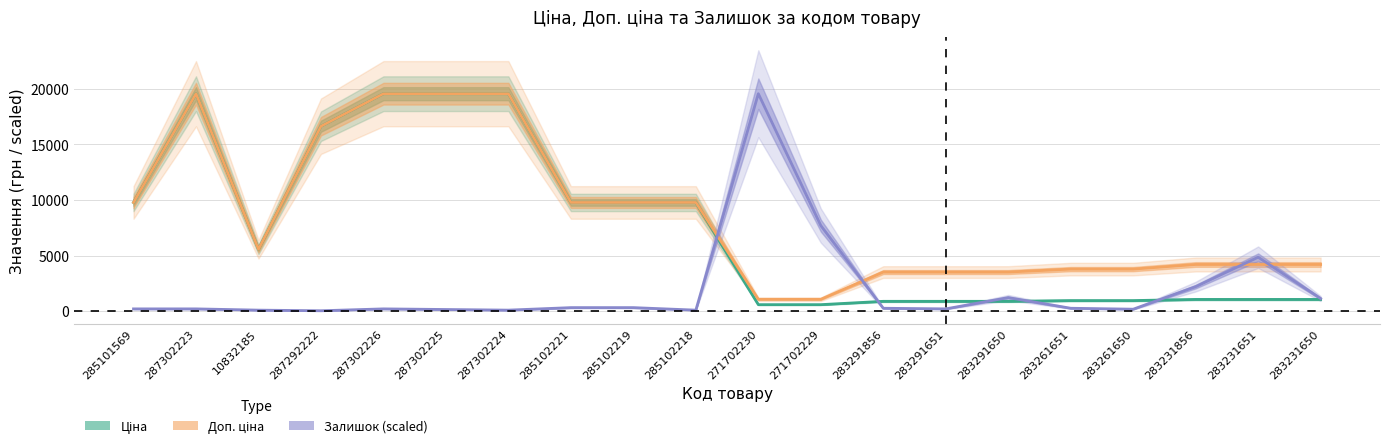

Reading left to right, list all the values displayed in this chart.

Ціна: 9775.5	19564.9	5560.3	16636.8	19564.9	19564.9	19564.9	9775.5	9775.5	9775.5	578.1	578.1	878.0	878.0	878.0	944.2	944.2	1048.4	1048.4	1048.4
Доп. ціна: 9775.5	19564.9	5560.3	16636.8	19564.9	19564.9	19564.9	9775.5	9775.5	9775.5	1060.0	1060.0	3511.9	3511.9	3511.9	3777.0	3777.0	4193.5	4193.5	4193.5
Залишок (scaled): 197.3	197.3	84.6	28.2	197.3	141.0	84.6	310.1	310.1	84.6	19564.9	7696.3	253.7	197.3	1212.2	253.7	169.1	2198.9	4848.9	1127.7